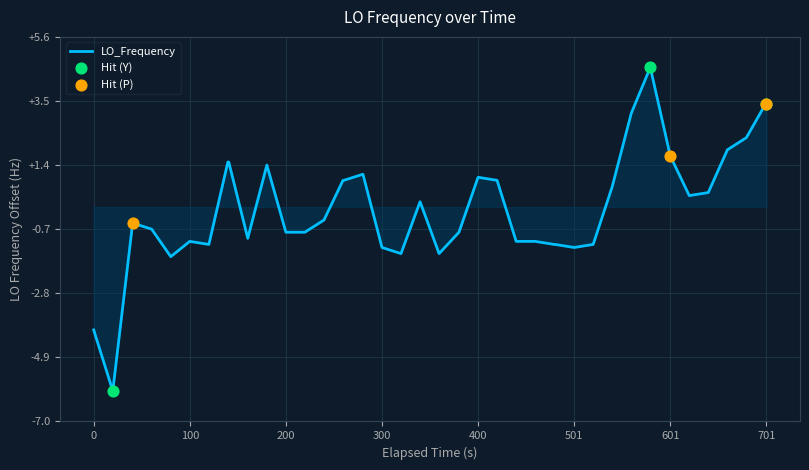

What is the smallest value displayed?

-6.0